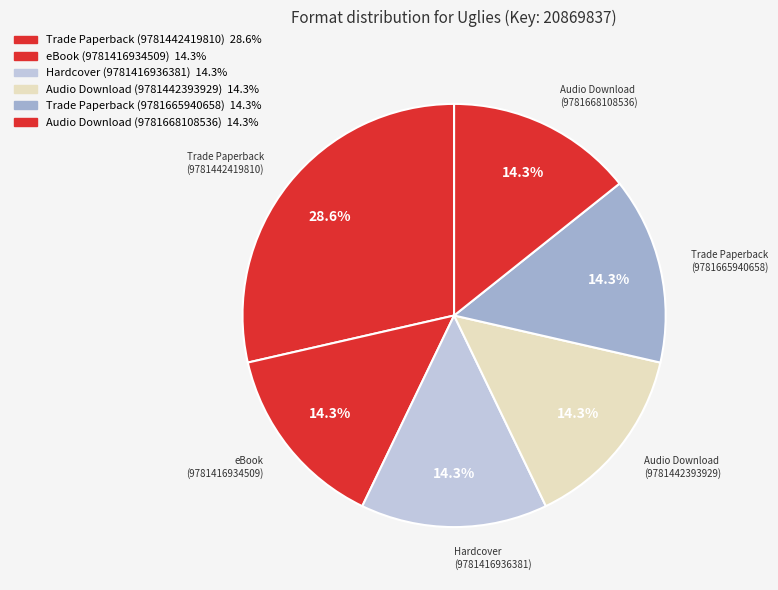

Does Audio Download (9781442393929) represent more than half of the total?

No